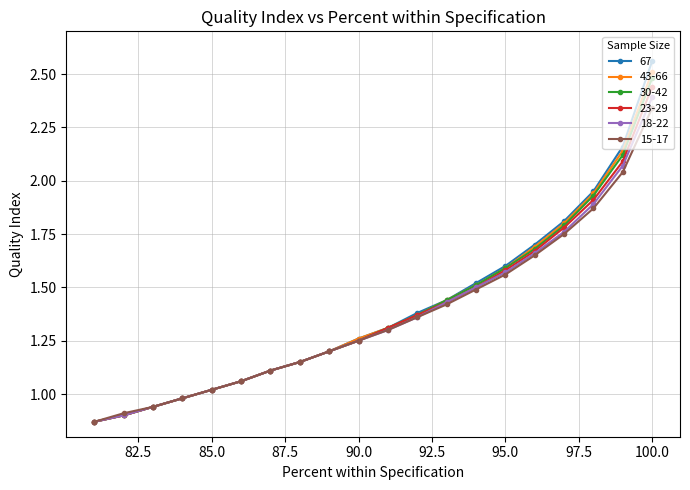

How many data points in 23-29 are above 1?

16